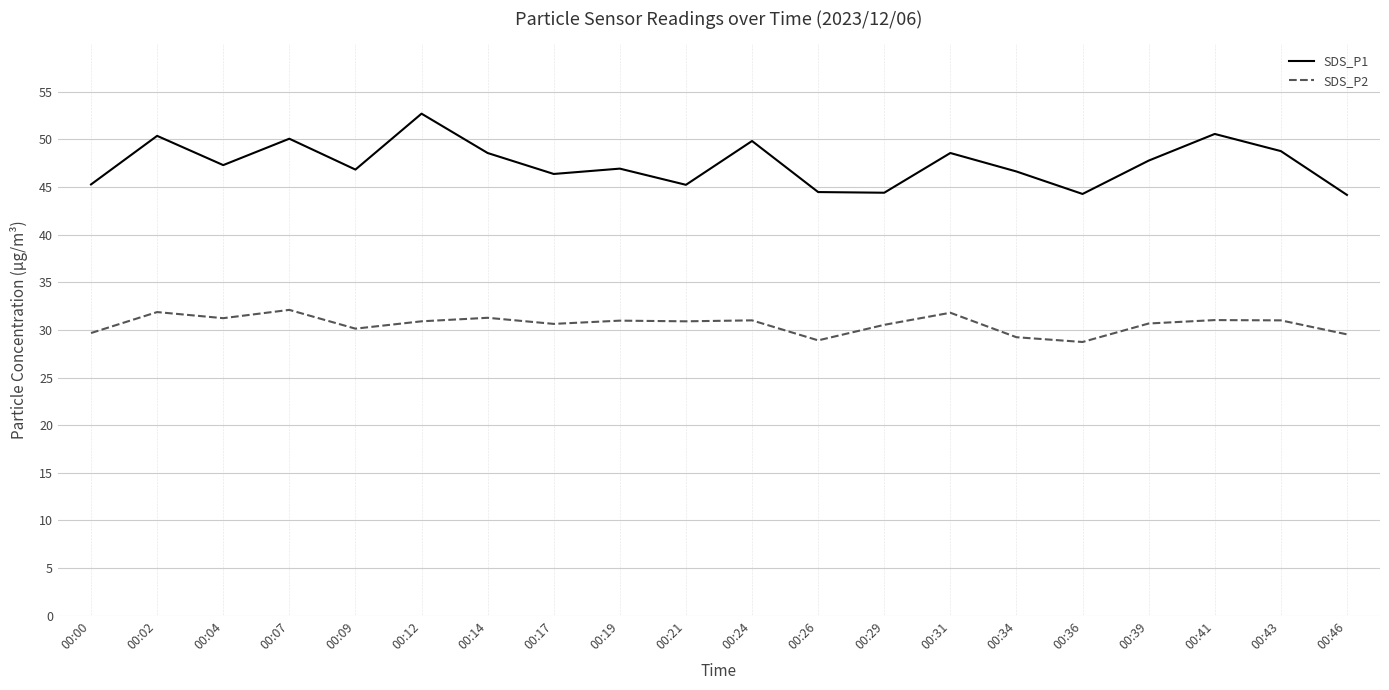

List the series in order of their peak value, highest first.

SDS_P1, SDS_P2